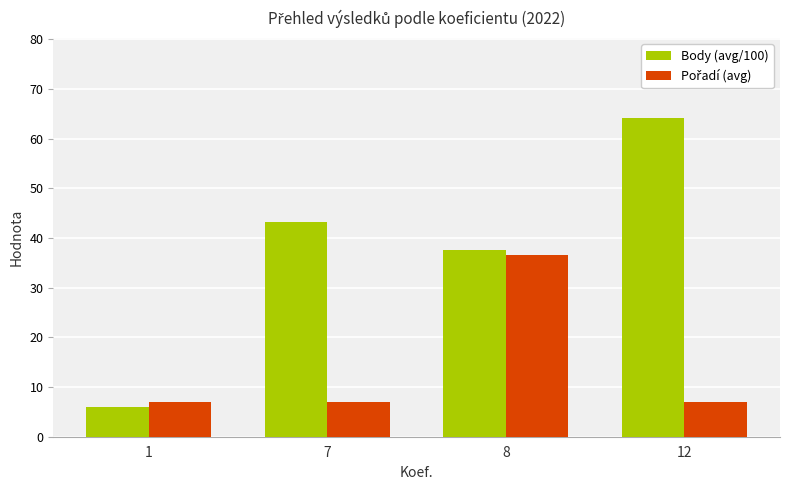

True or false: Body (avg/100) has a value of 61.1 at 8.

False